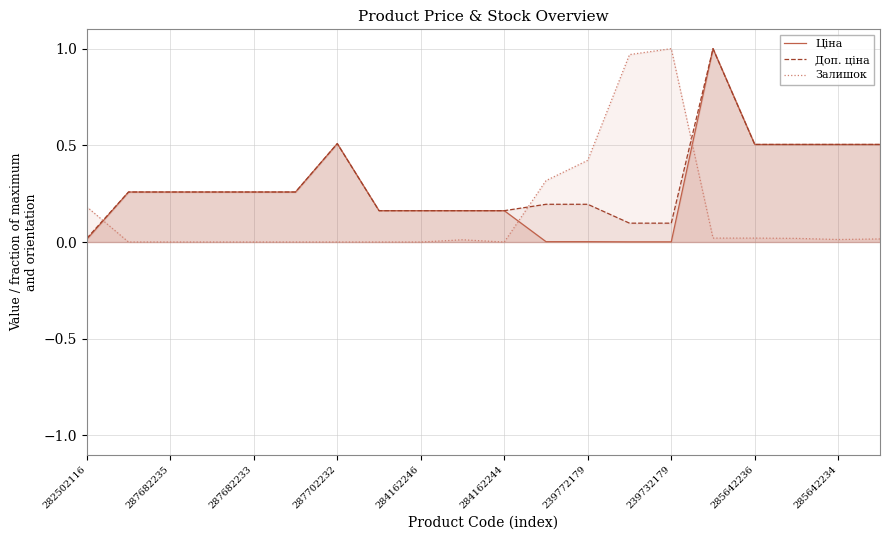

Does the chart display data point markers on the line(s)?

No